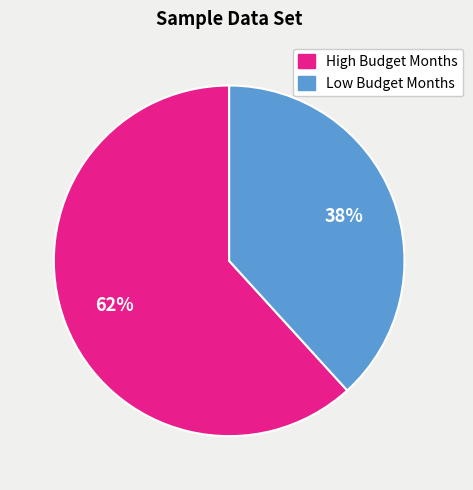

To the nearest percent, what is the difference between the largest and smallest slice percentages?

24%